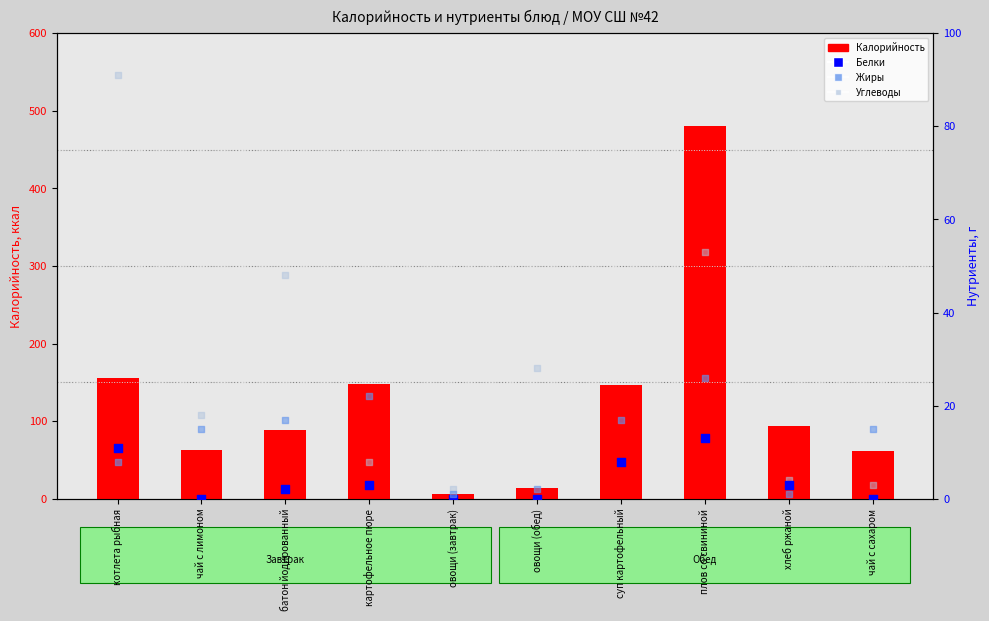

Which series contains the highest Y value?

Калорийность